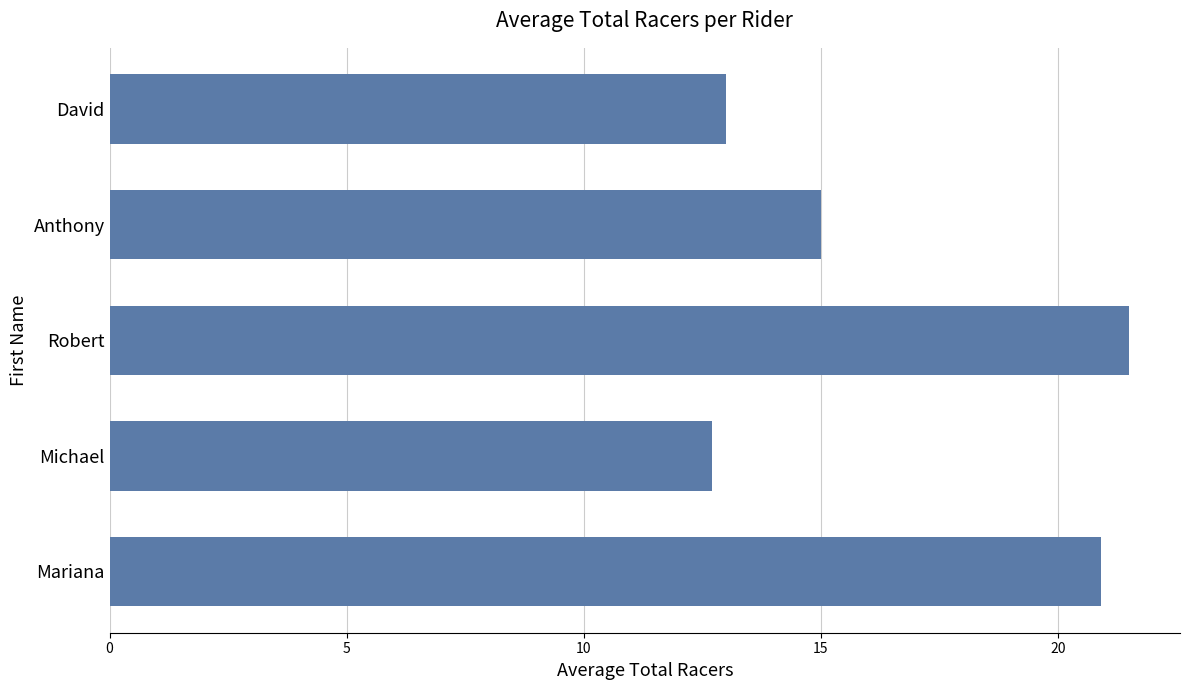

Reading top to bottom, list all the values displayed in this chart.

13.0	15.0	21.5	12.7	20.9